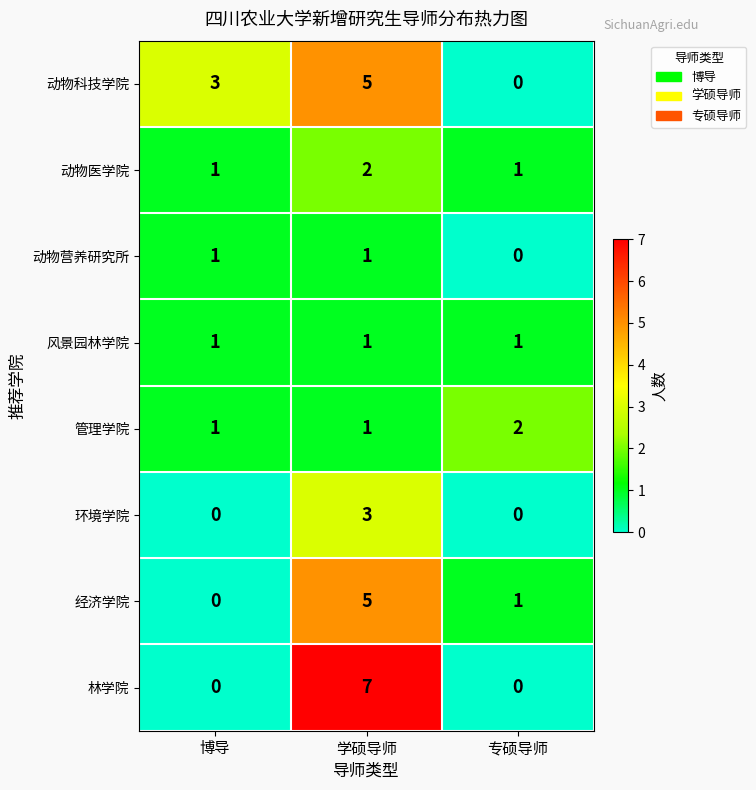

Which category has the highest value in the 林学院 series?

学硕导师